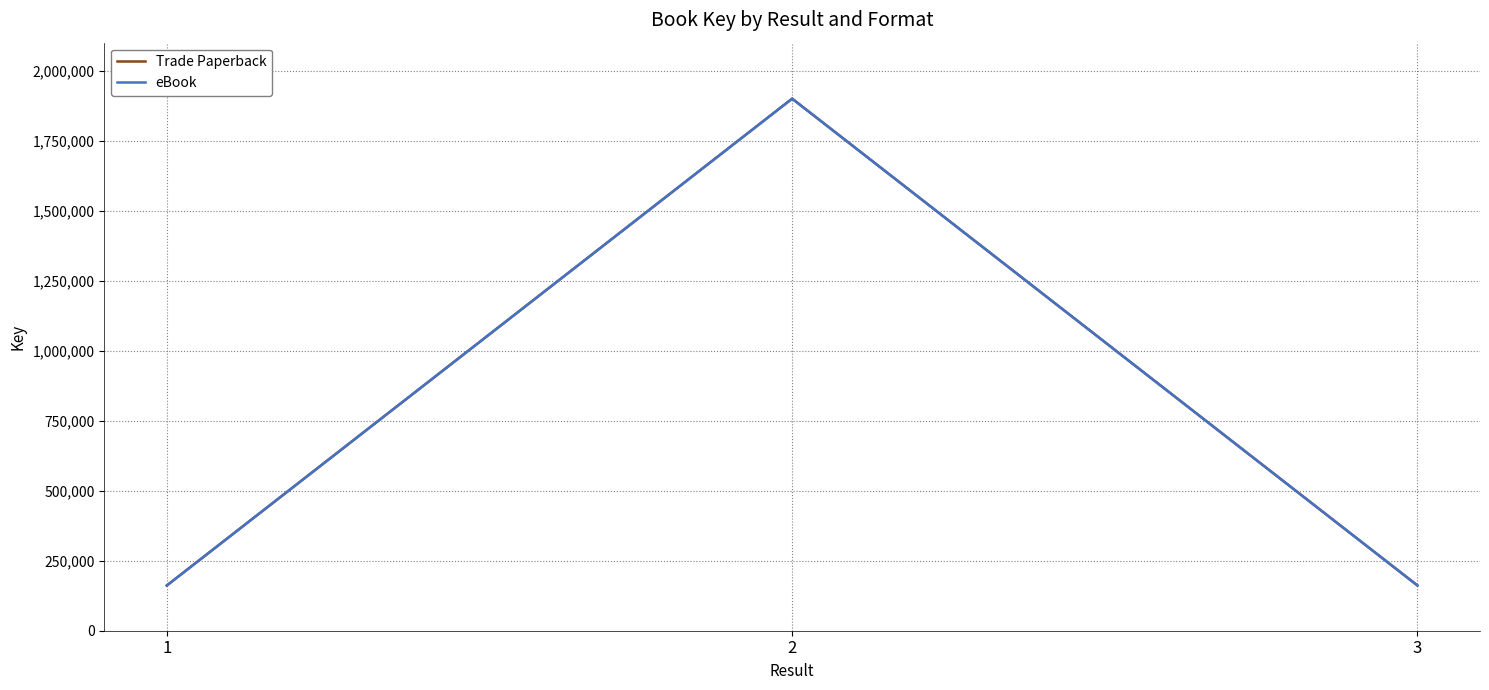

Reading right to left, what are all the values shown in this chart?

Trade Paperback: 3=161519	2=1900028	1=161518
eBook: 3=161519	2=1900028	1=161518